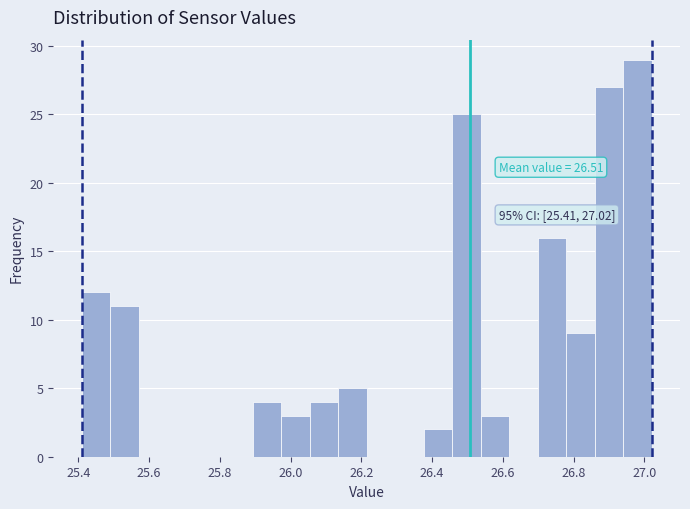

Over which range of the x-axis is the bar tallest?

26.94 to 27.02